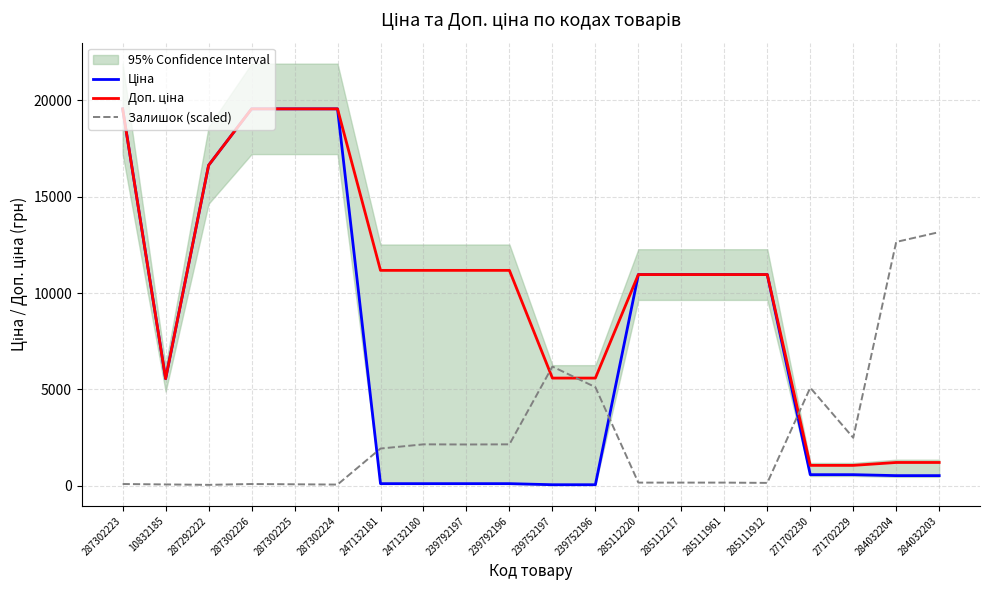

What is the difference between the second highest and minimum values in the Залишок (scaled) series?

12608.8